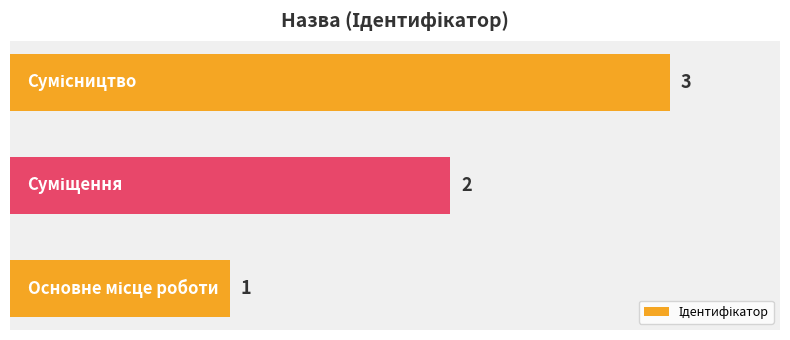

How many values are between 1 and 3?

3